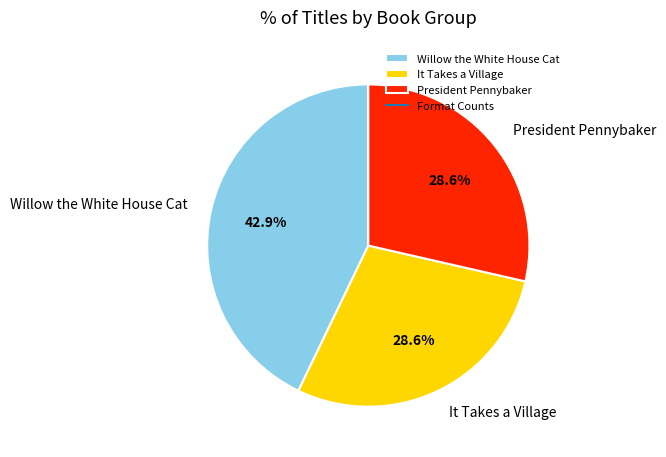

Count the number of slices in the pie.

3